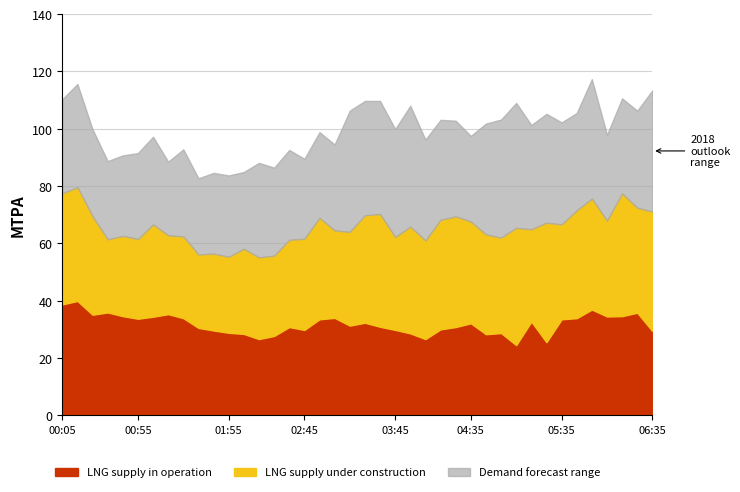

True or false: LNG supply in operation and Demand forecast range intersect in this chart.

False